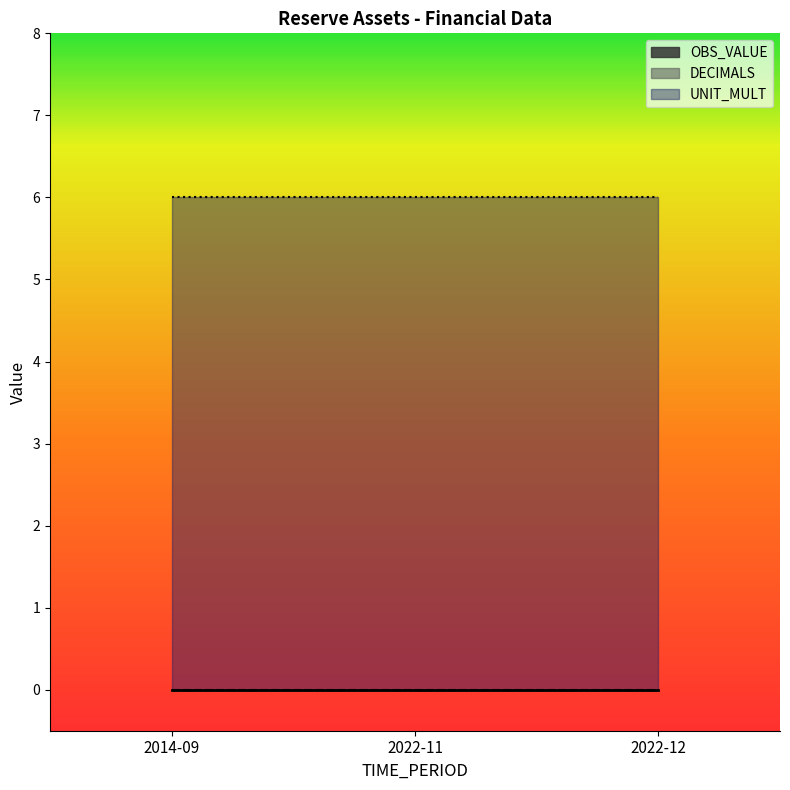

Which category has the highest value across all series?

2014-09